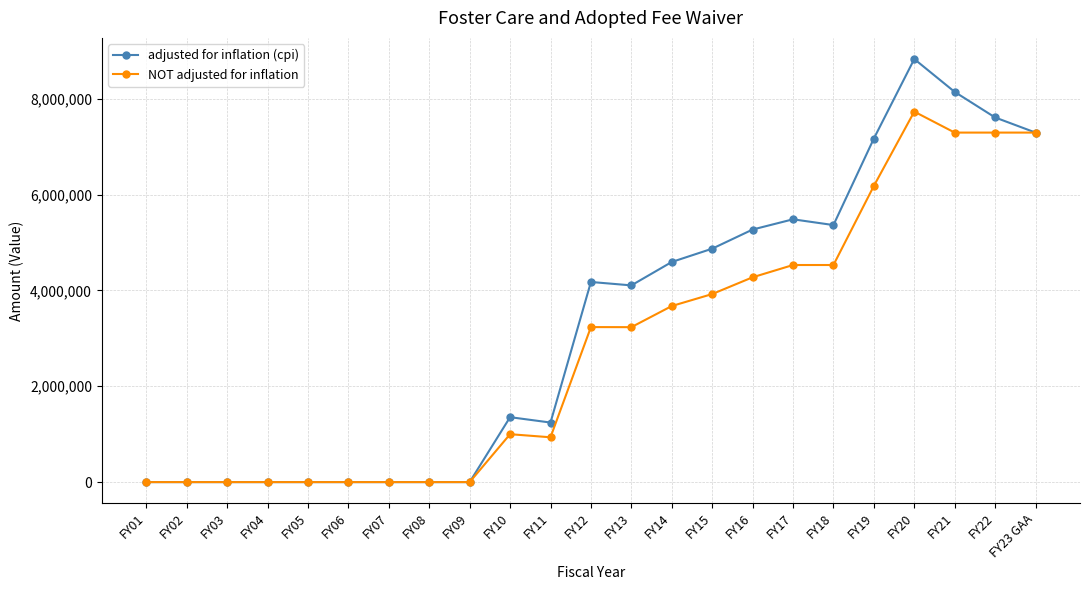

Which series has the largest total across all categories?

adjusted for inflation (cpi)